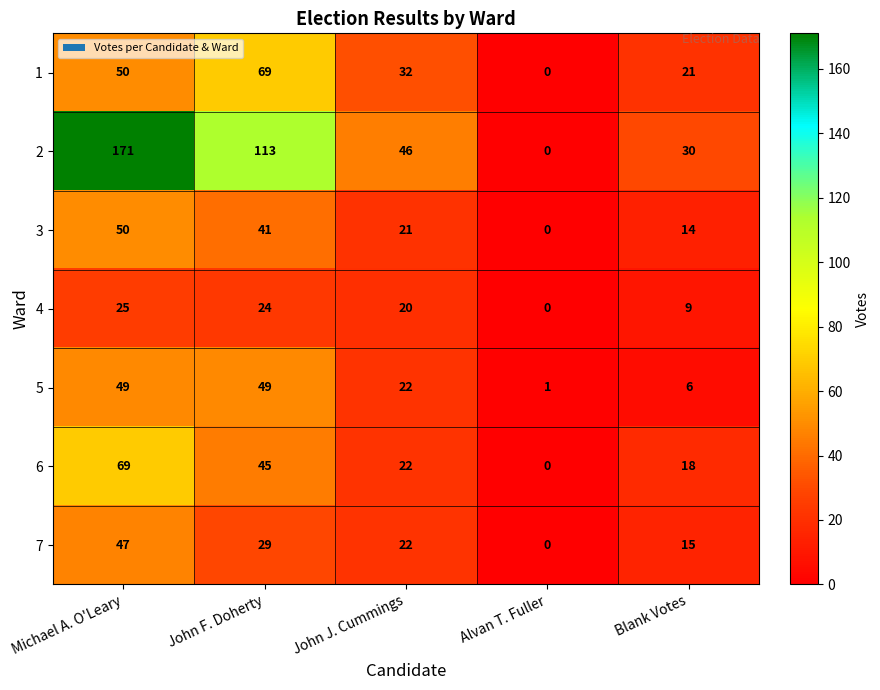

At how many categories does at least one series exceed 0?

5